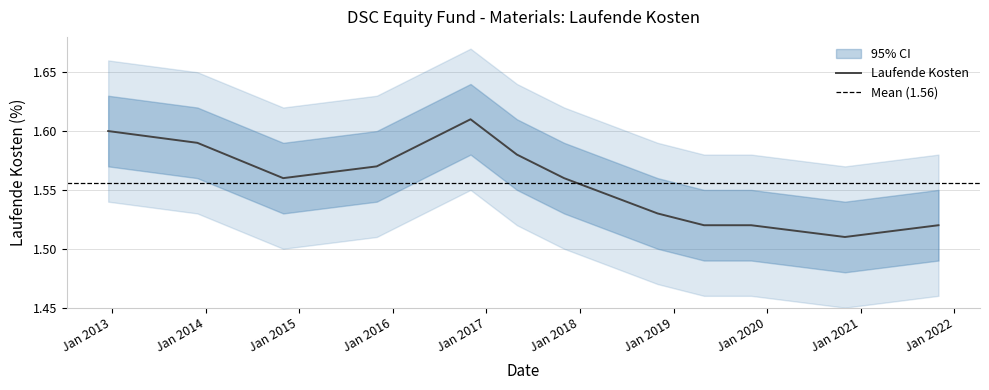

What is the difference between the maximum and minimum values?

0.1